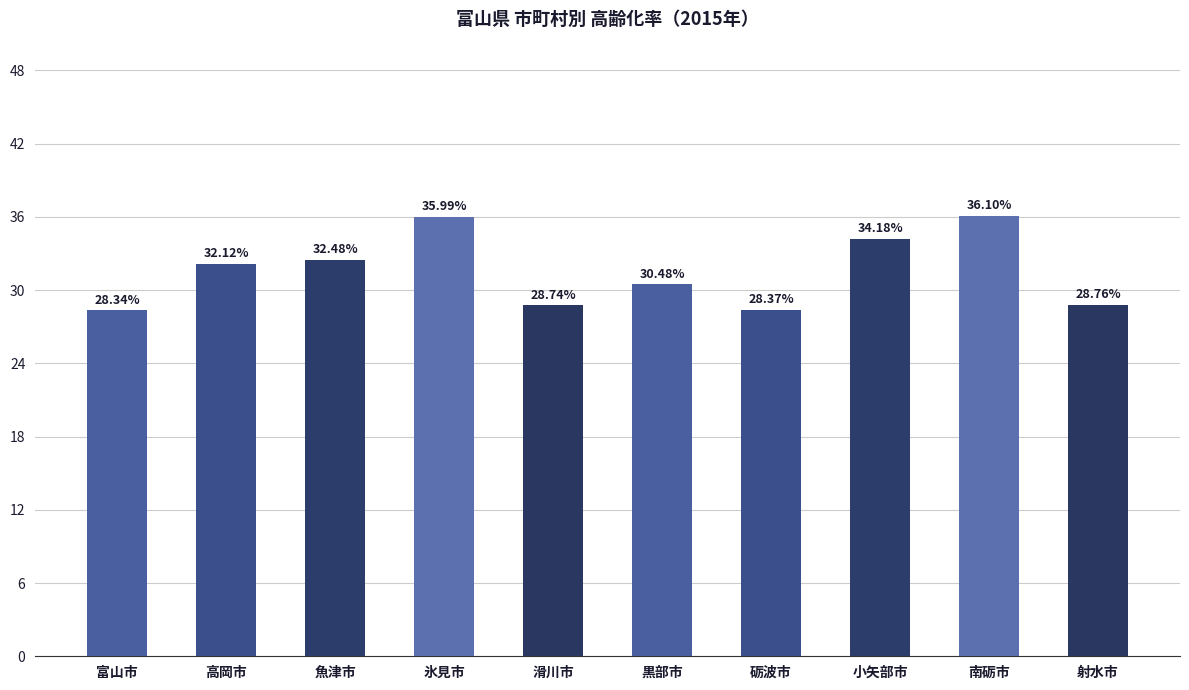

Is it true that the value at 魚津市 is 48.2?

False